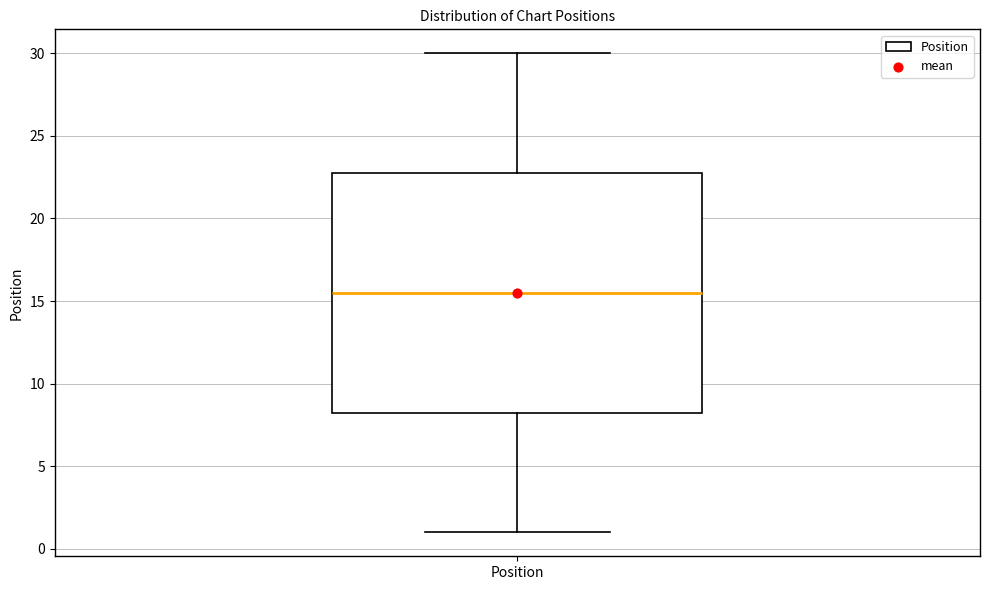

Transcribe this box plot: give where the median line is, the range the box spans, and where the two whiskers end, as read against the y-axis. The values are not printed on the chart, so give them approximately, as read against the axis.

median 15.5, box 8.5 to 23.0, whiskers 1.0 to 30.0